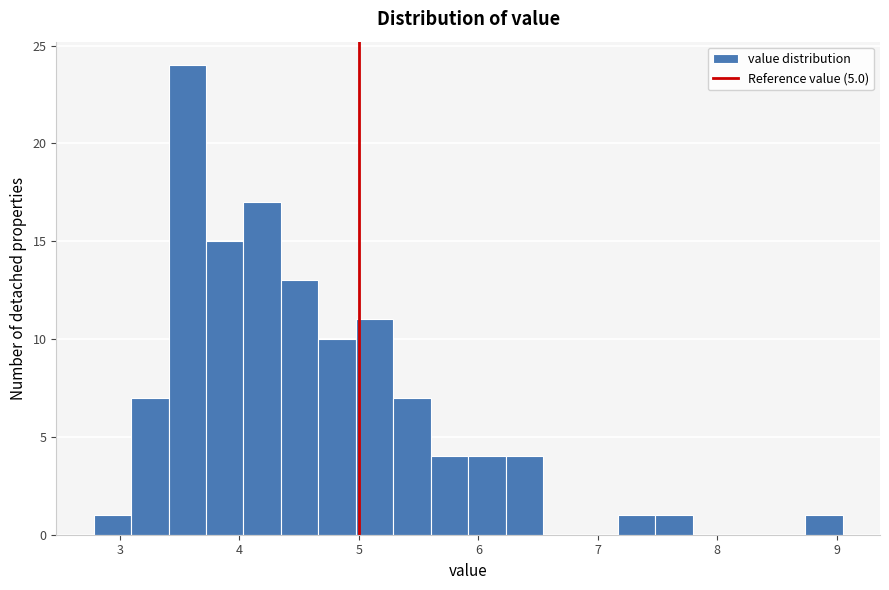

Around what value on the x-axis is the tallest bar? Give the approximate position of its centre, as read against the axis.

3.6